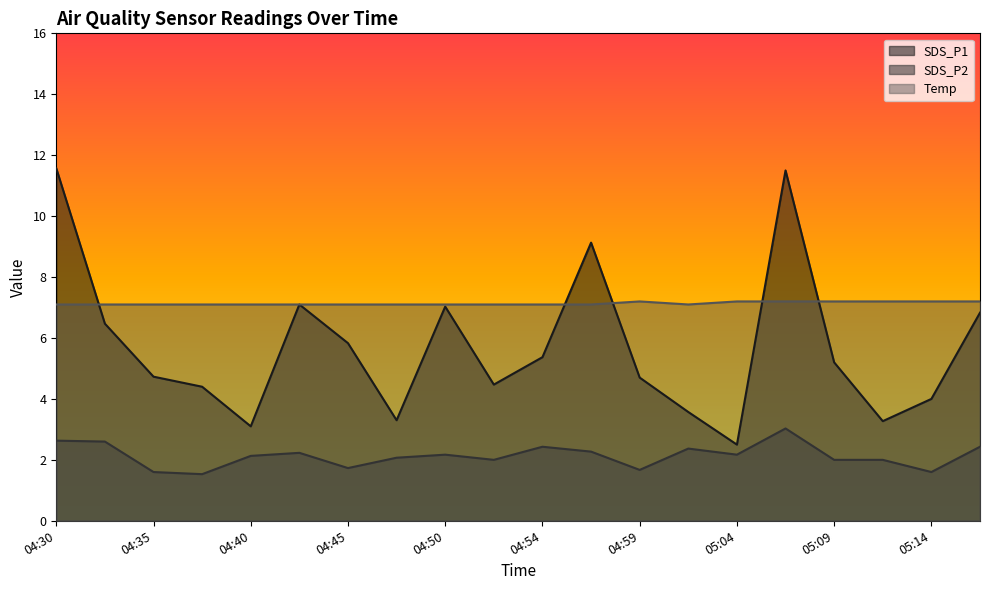

Is it true that SDS_P1 equals 5.4 at 04:54?

True